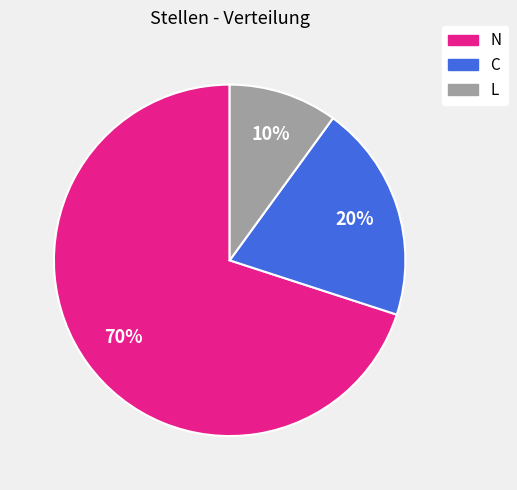

To the nearest percent, what is the difference between the largest and smallest slice percentages?

60%